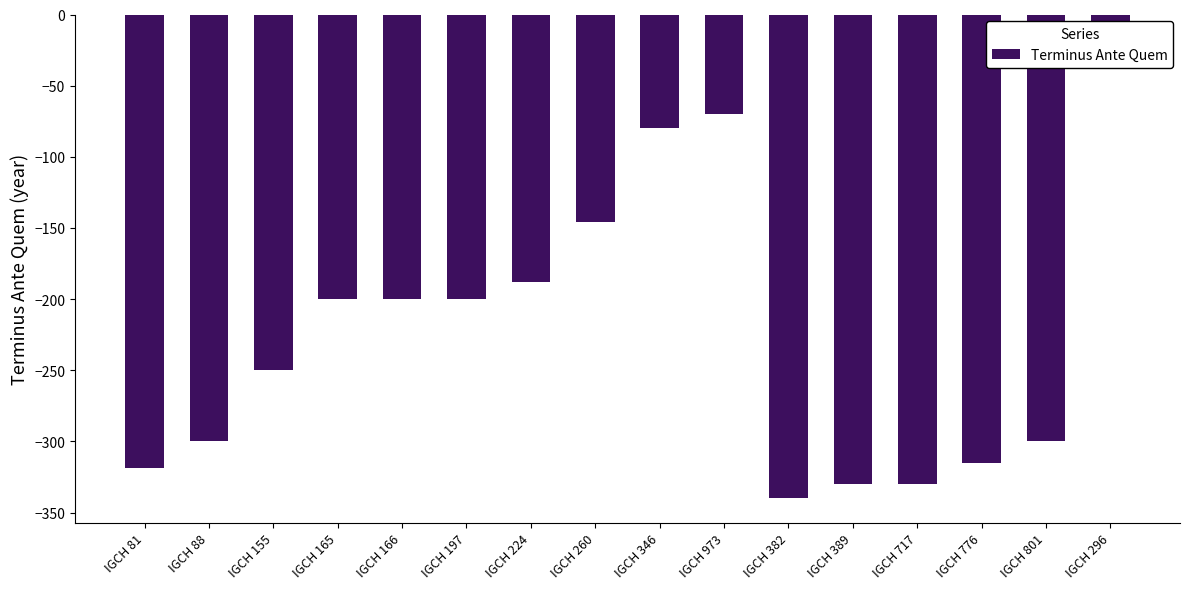

Count the number of data series in this chart.

1